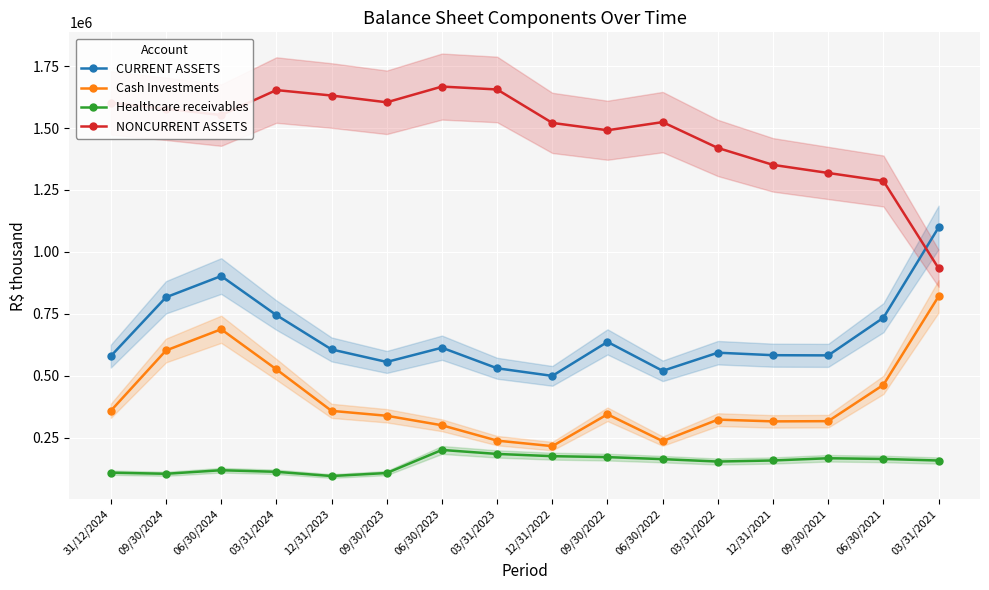

What is the spread (max minus min) of values at 09/30/2021?

1152485